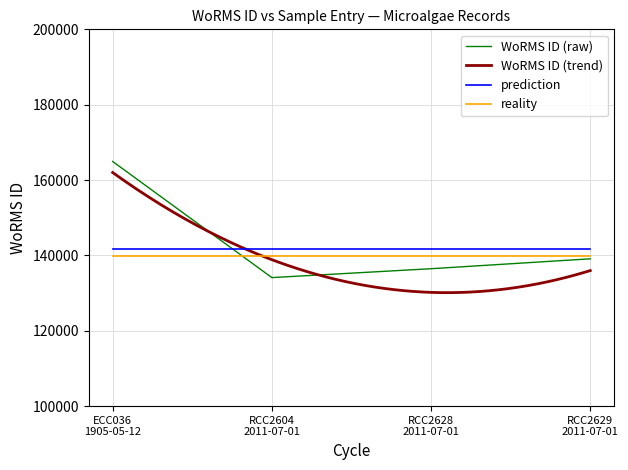

Reading left to right, list all the values displayed in this chart.

164937.1	134111.2	136469.1	139095.1